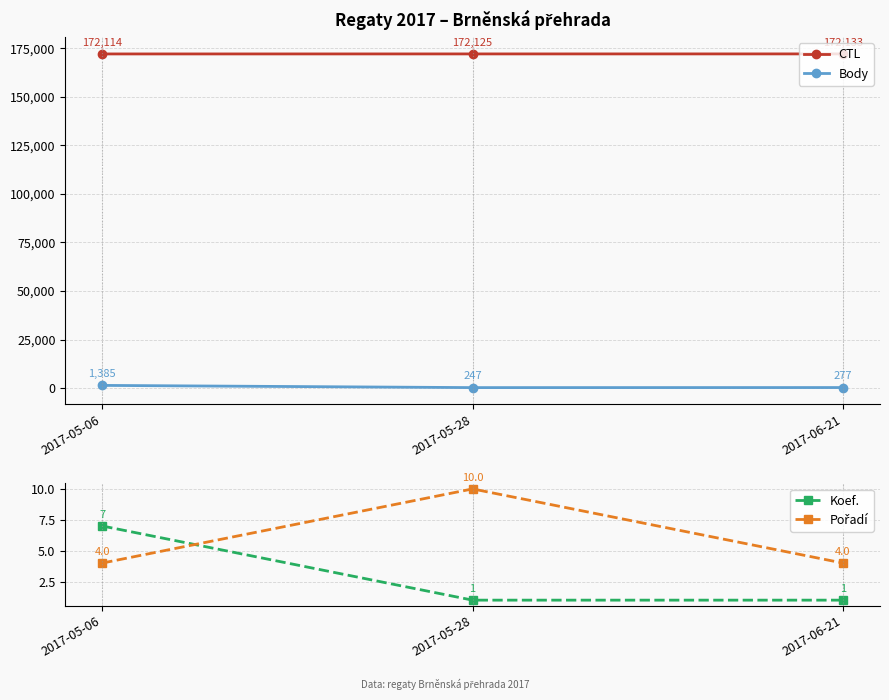

Rank the series at 2017-06-21 from lowest to highest value.

Koef., Pořadí, Body, CTL